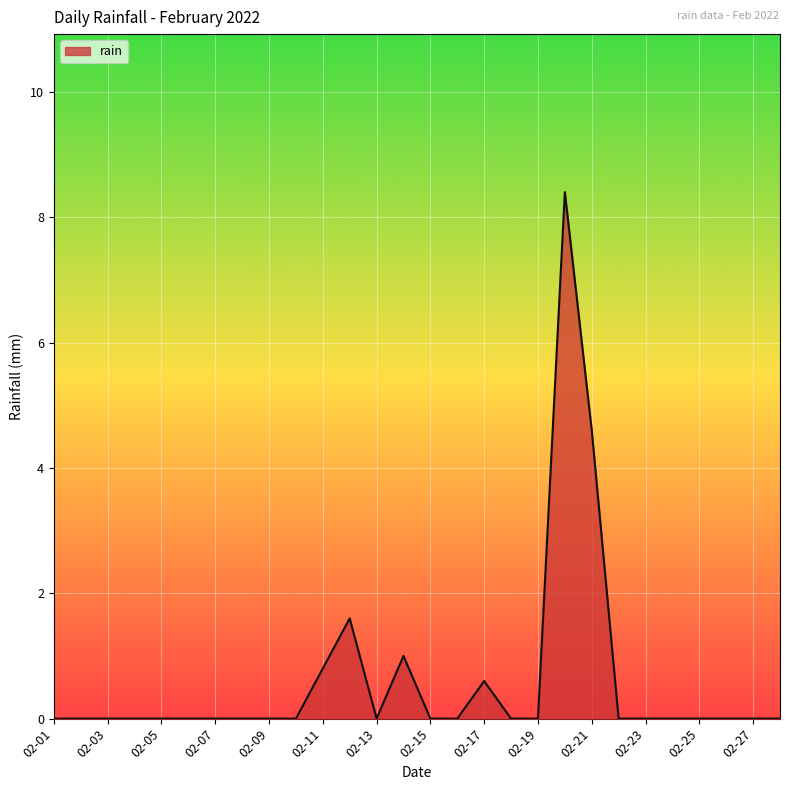

What is the greatest value displayed?

8.4